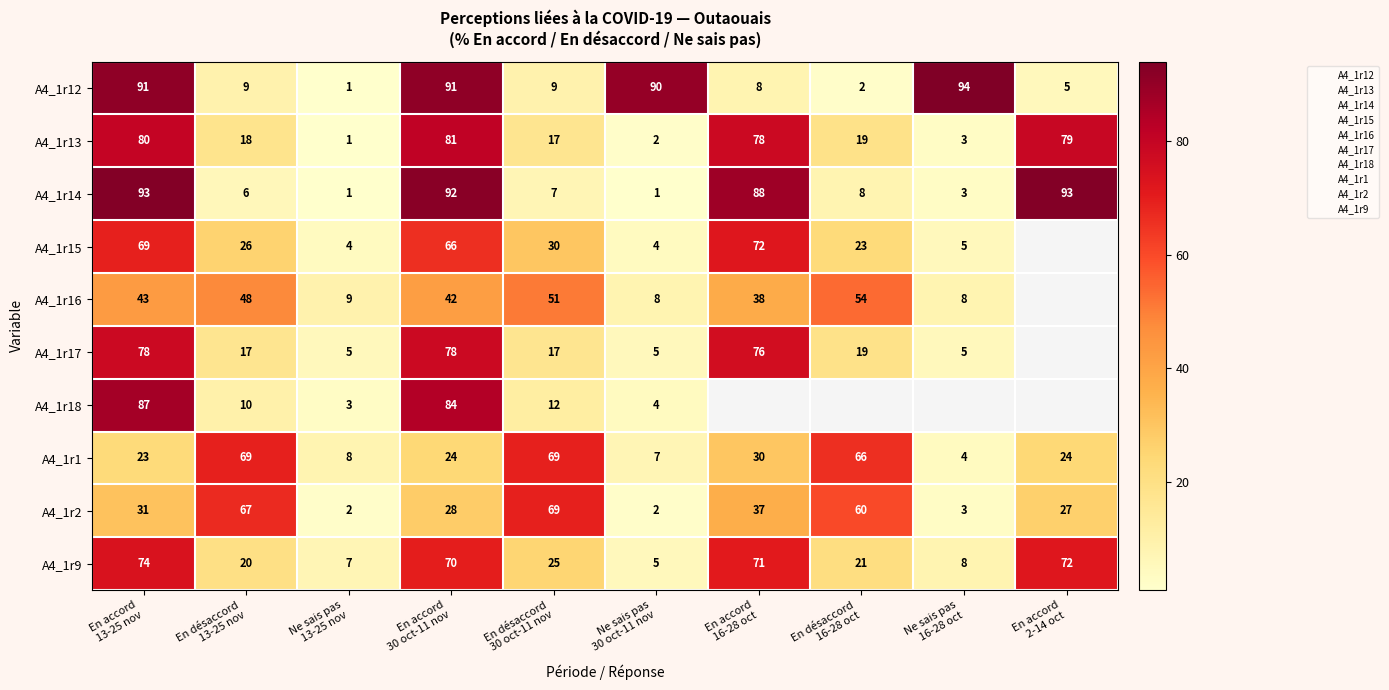

At which label does A4_1r9 first exceed 25?

En accord 13-25 nov